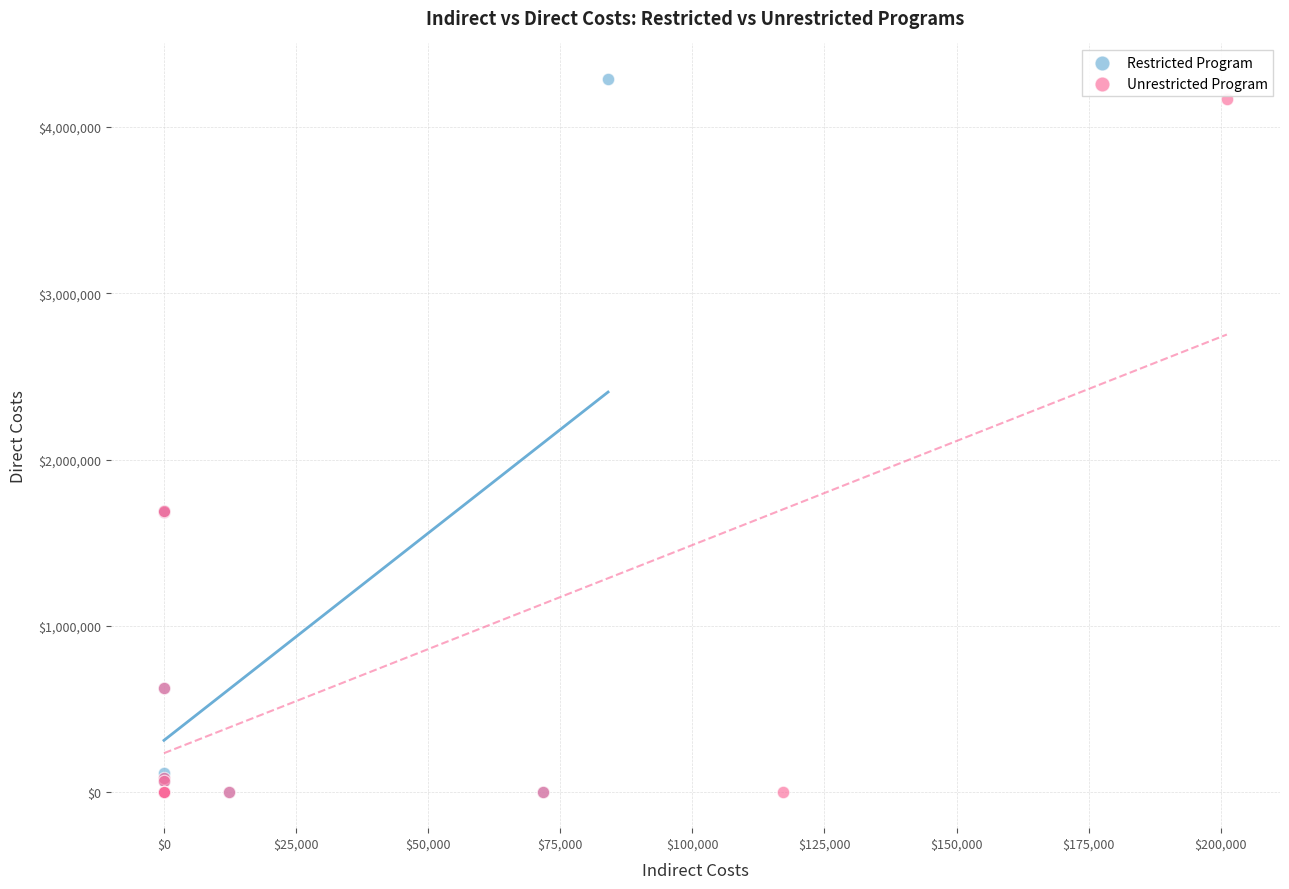

Which series has the largest Y range (max minus min)?

Restricted Program